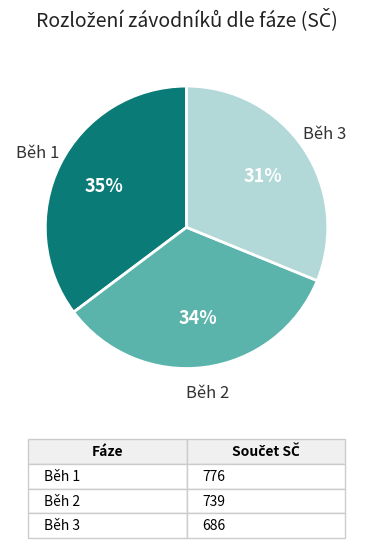

To the nearest percent, what is the average slice percentage?

33%